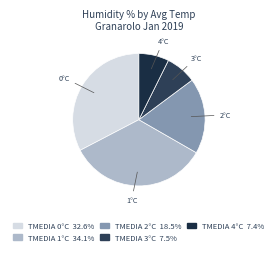

How many segments does this pie chart have?

5